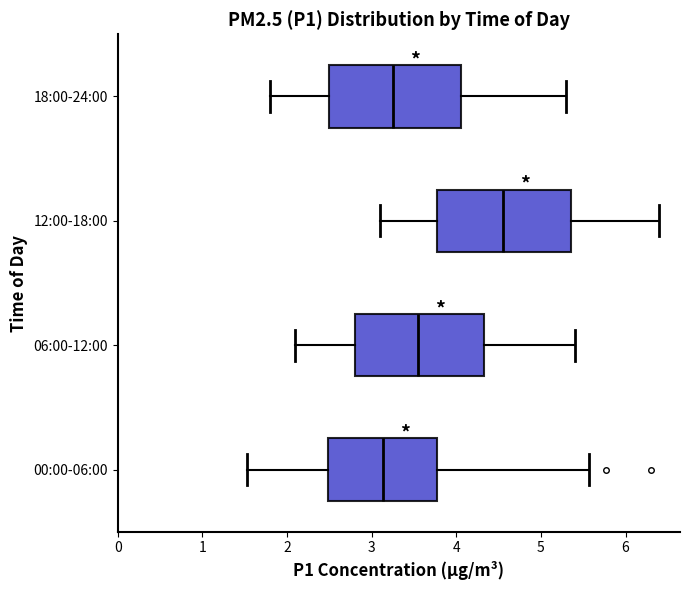

Reading bottom to top, read every box against the x-axis: the position of its median line, the range the box covers, and the ends of its whiskers. The values are not printed on the chart, so give them approximately, as read against the axis.

00:00-06:00: median 3.1, box 2.5 to 3.8, whiskers 1.5 to 5.6
06:00-12:00: median 3.6, box 2.8 to 4.3, whiskers 2.1 to 5.4
12:00-18:00: median 4.6, box 3.8 to 5.4, whiskers 3.1 to 6.4
18:00-24:00: median 3.3, box 2.5 to 4.1, whiskers 1.8 to 5.3